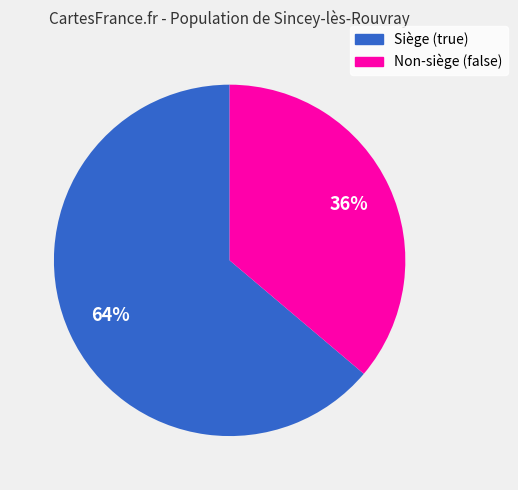

Is there a majority slice in this chart?

Yes